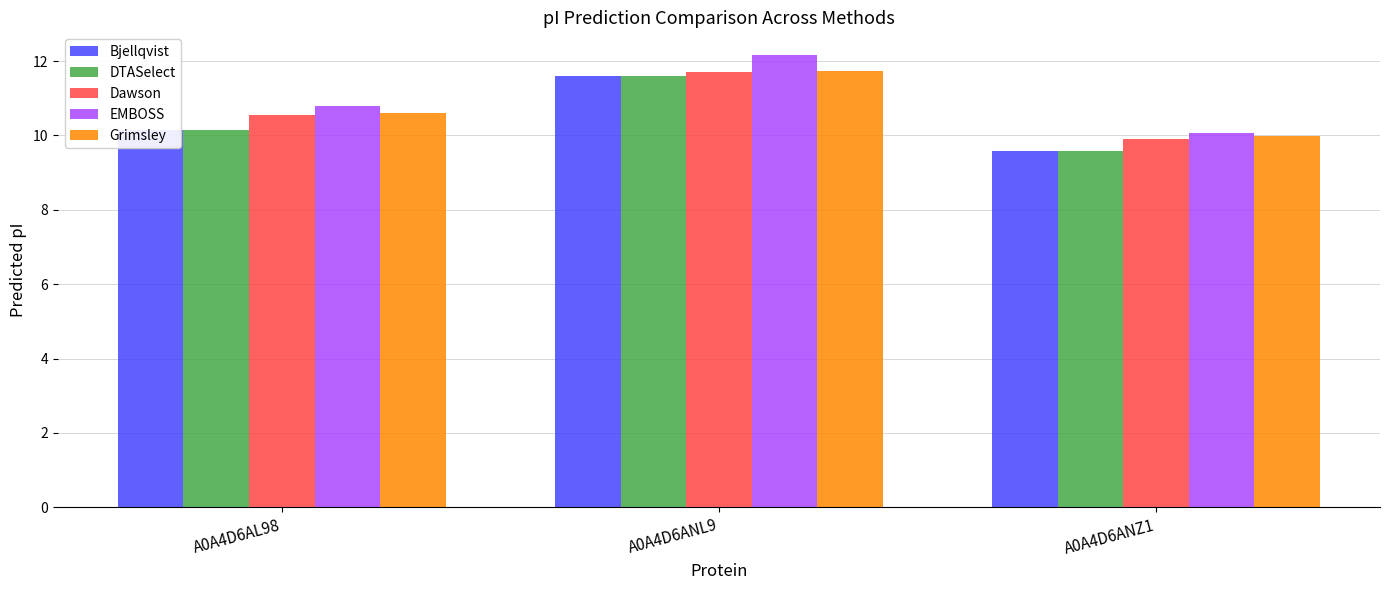

Reading left to right, extract all data points from this chart.

Bjellqvist: A0A4D6AL98=10.1	A0A4D6ANL9=11.6	A0A4D6ANZ1=9.6
DTASelect: A0A4D6AL98=10.1	A0A4D6ANL9=11.6	A0A4D6ANZ1=9.6
Dawson: A0A4D6AL98=10.6	A0A4D6ANL9=11.7	A0A4D6ANZ1=9.9
EMBOSS: A0A4D6AL98=10.8	A0A4D6ANL9=12.2	A0A4D6ANZ1=10.1
Grimsley: A0A4D6AL98=10.6	A0A4D6ANL9=11.7	A0A4D6ANZ1=10.0